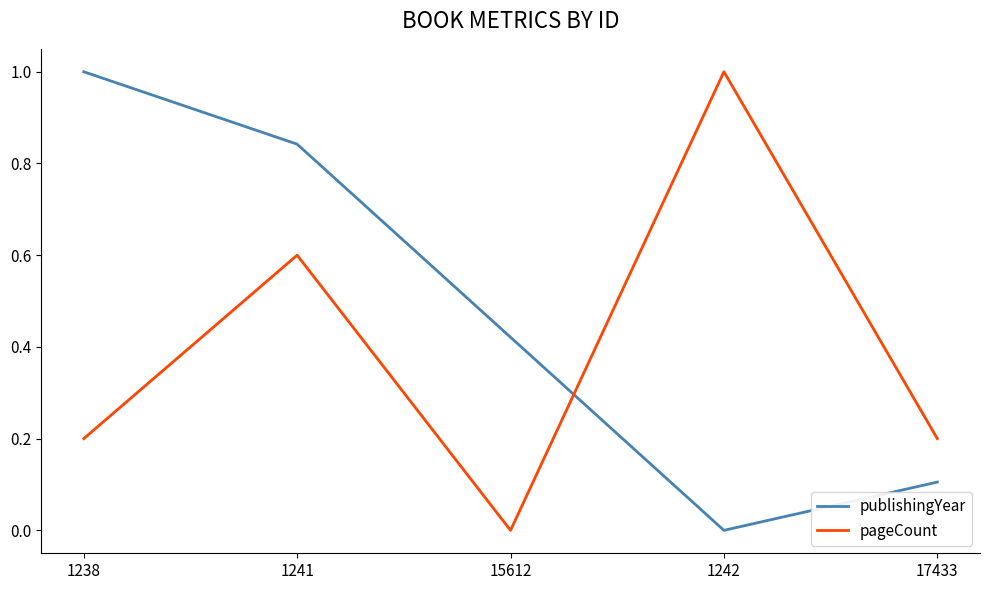

The publishingYear series shows 0.7 at 1238. True or false?

False